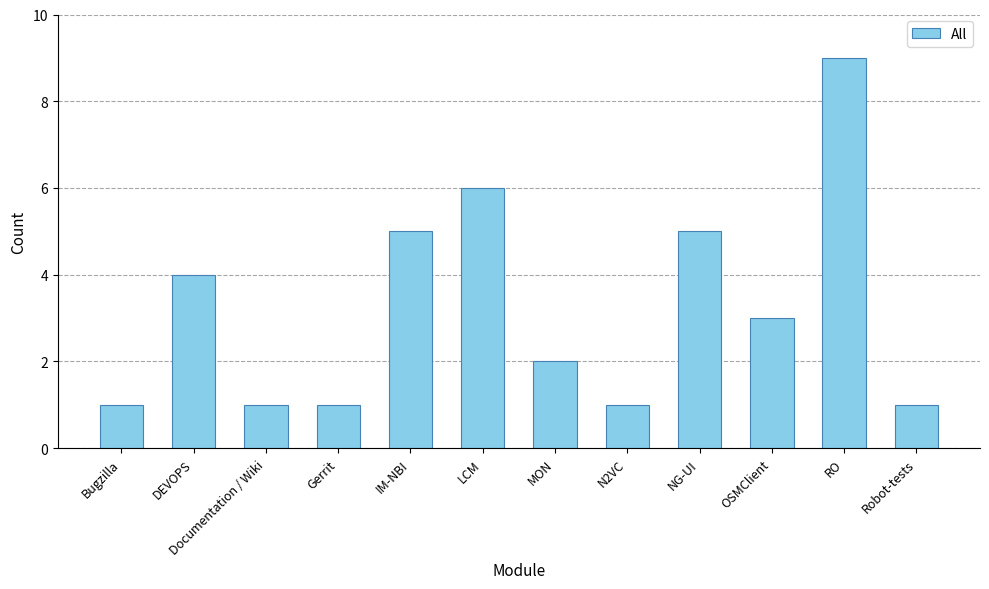

Where does the data first go above 3?

DEVOPS